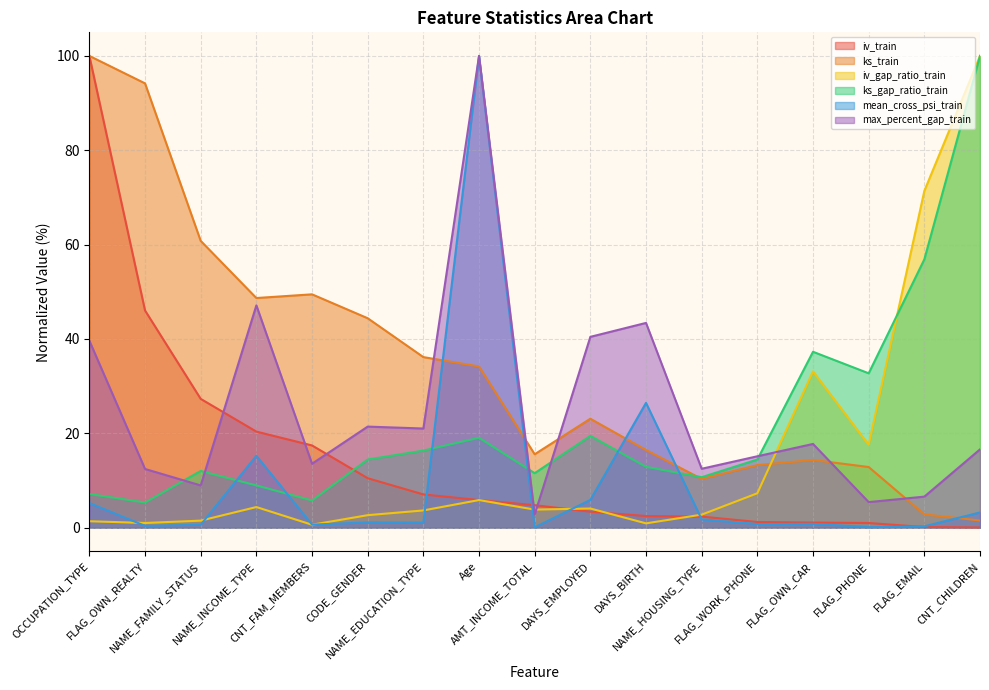

At which label is mean_cross_psi_train closest to 50?

DAYS_BIRTH